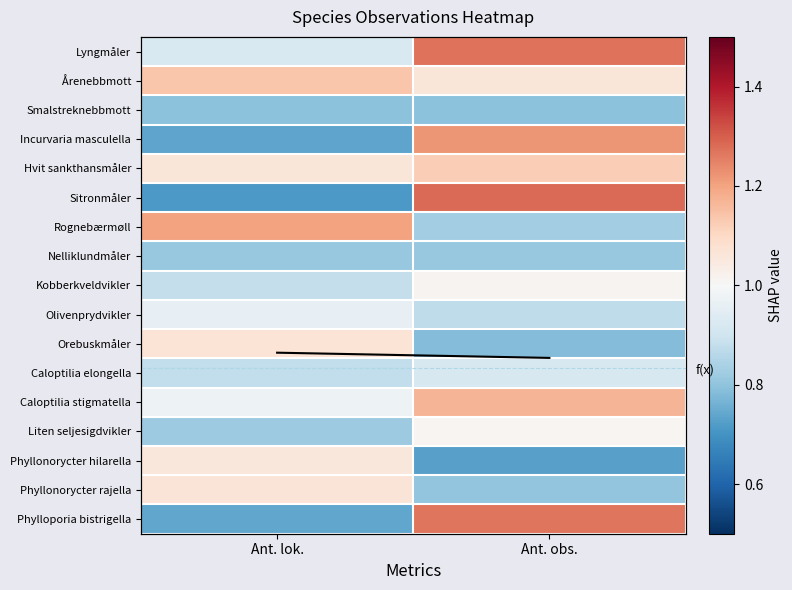

What is the maximum value for Rognebærmøll?

1.2